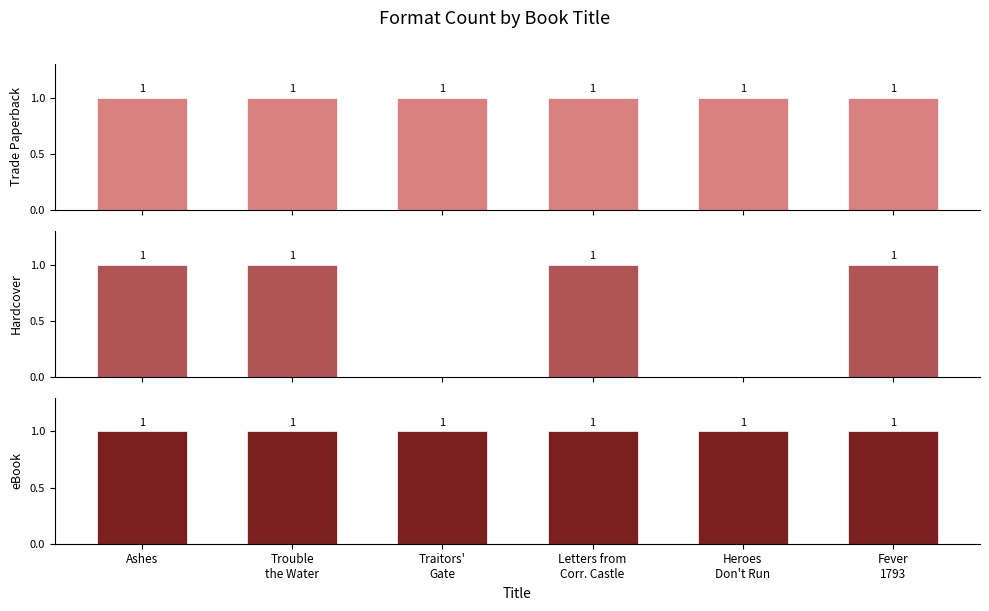

Reading left to right, extract all data points from this chart.

Trade Paperback: 1	1	1	1	1	1
Hardcover: 1	1	0	1	0	1
eBook: 1	1	1	1	1	1